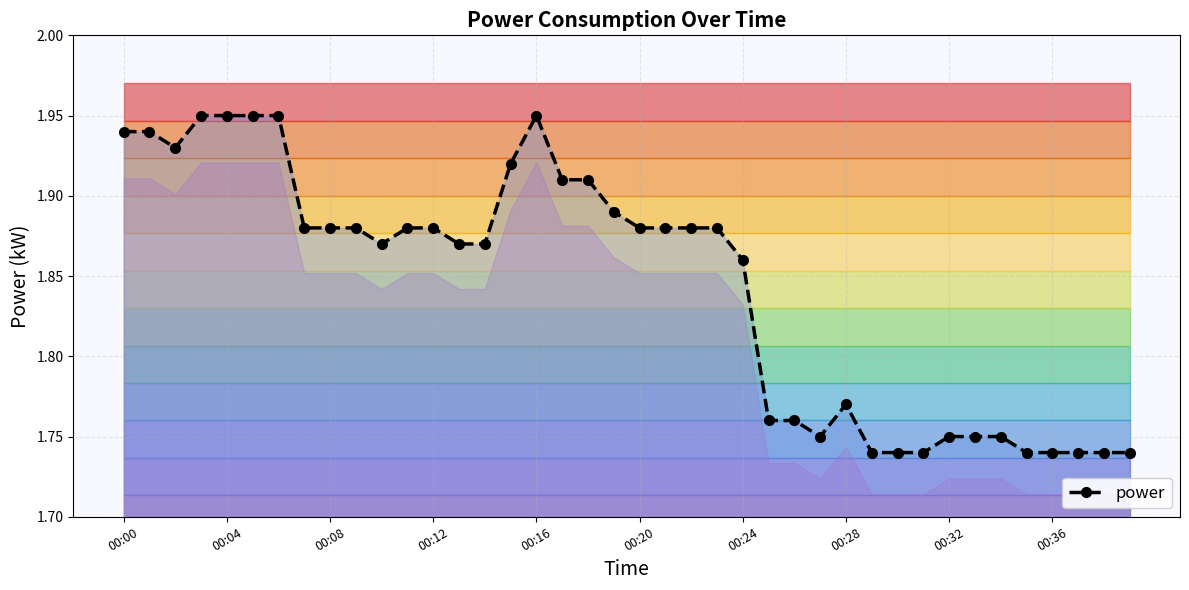

Reading left to right, extract all data points from this chart.

1.9	1.9	1.9	1.9	1.9	1.9	1.9	1.9	1.9	1.9	1.9	1.9	1.9	1.9	1.9	1.9	1.9	1.9	1.9	1.9	1.9	1.9	1.9	1.9	1.9	1.8	1.8	1.8	1.8	1.7	1.7	1.7	1.8	1.8	1.8	1.7	1.7	1.7	1.7	1.7